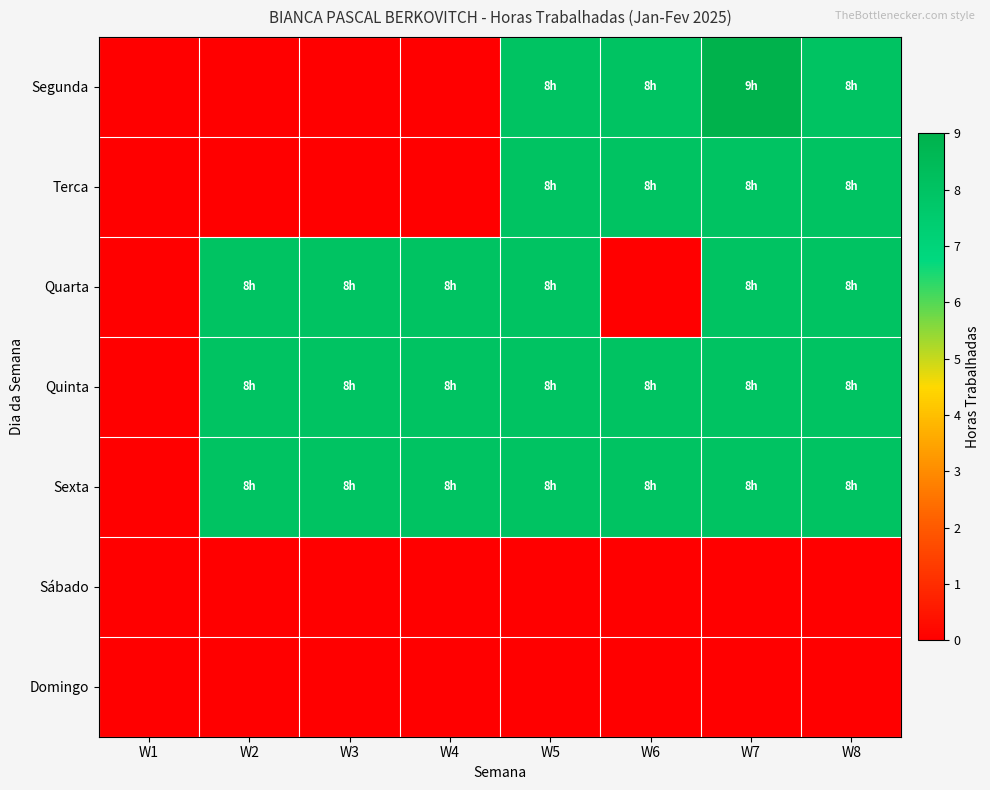

What is the maximum value shown in the chart?

9